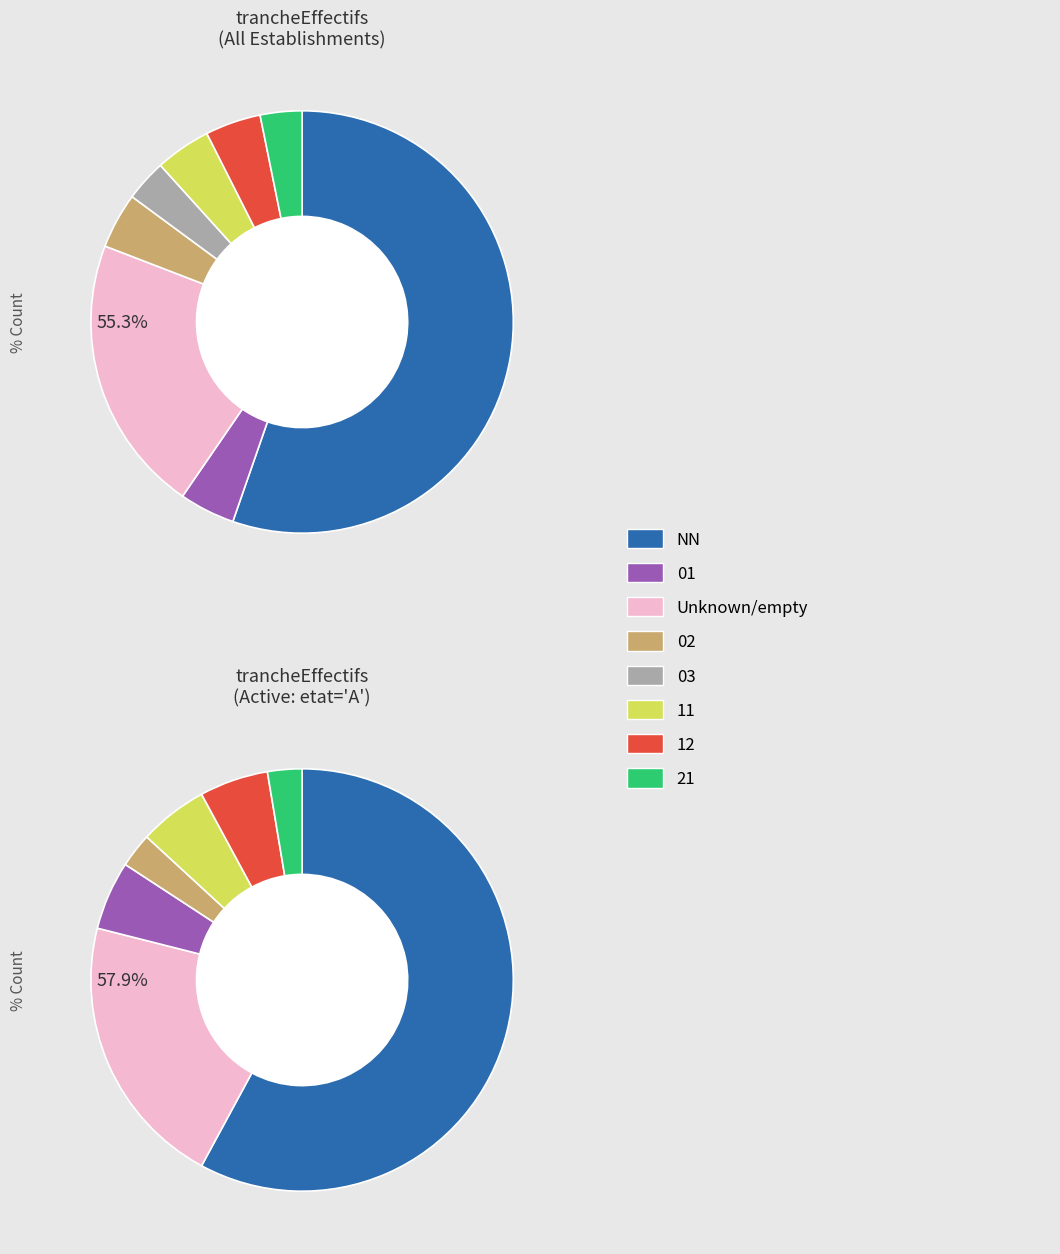

What is the ratio of the value at 03 to the value at NN?

0.1